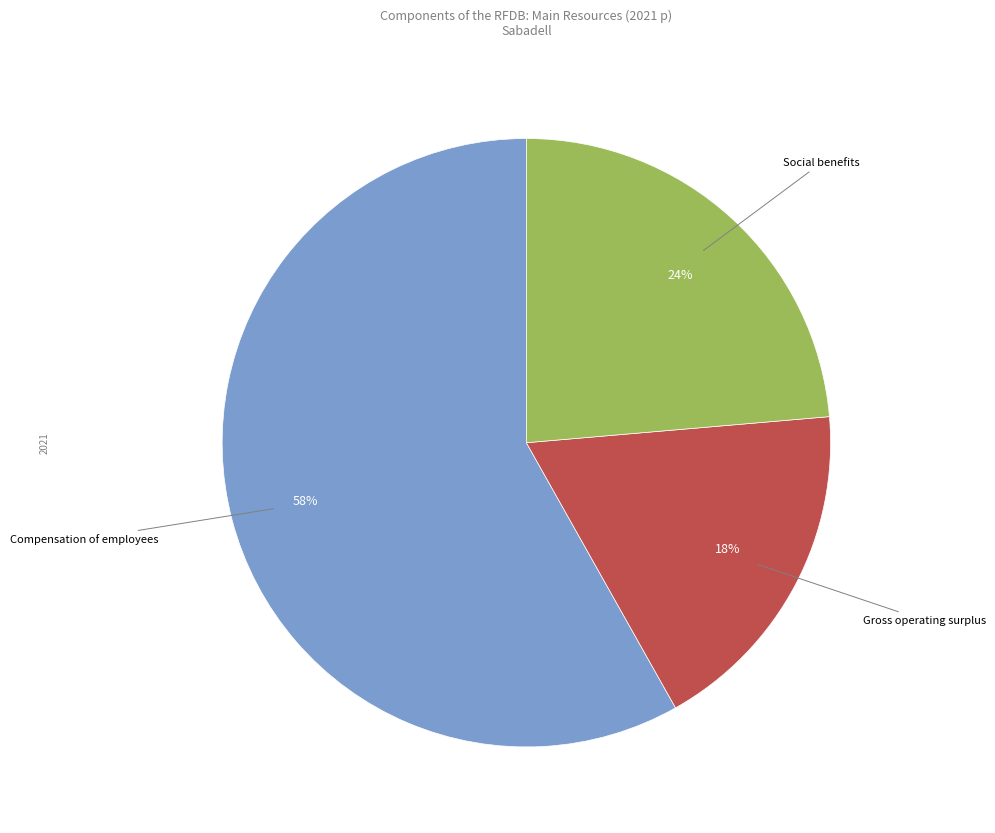

Approximately how many times larger is the value at Social benefits compared to Compensation of employees?

0.4